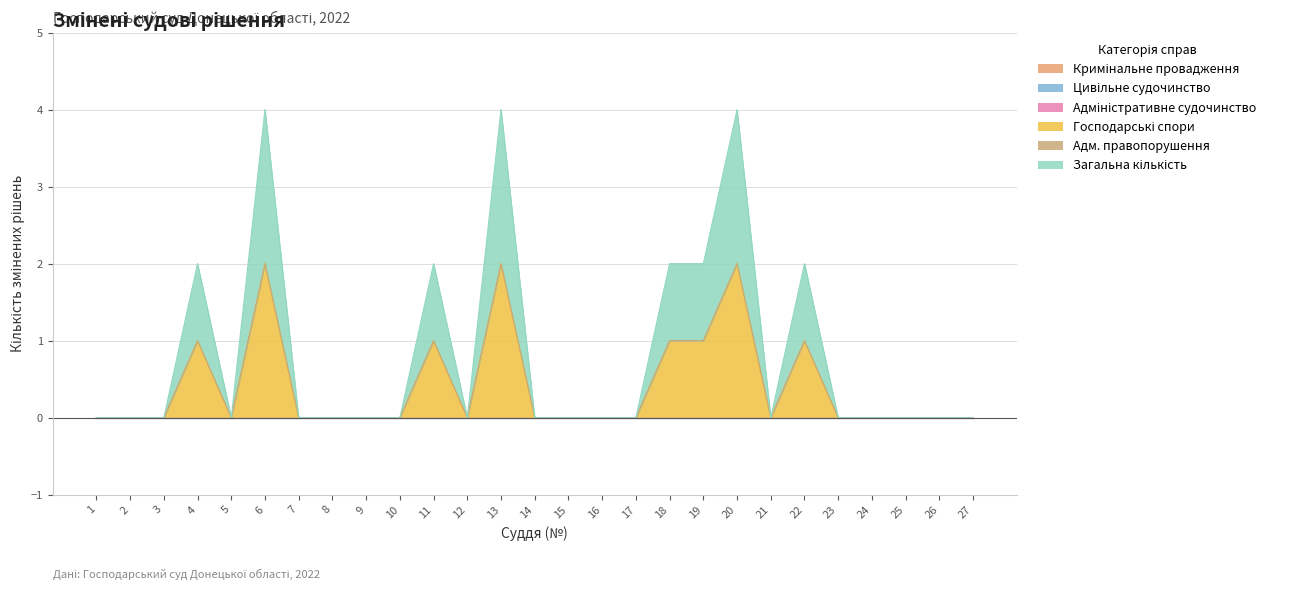

At which category does the chart reach its peak across all series?

6